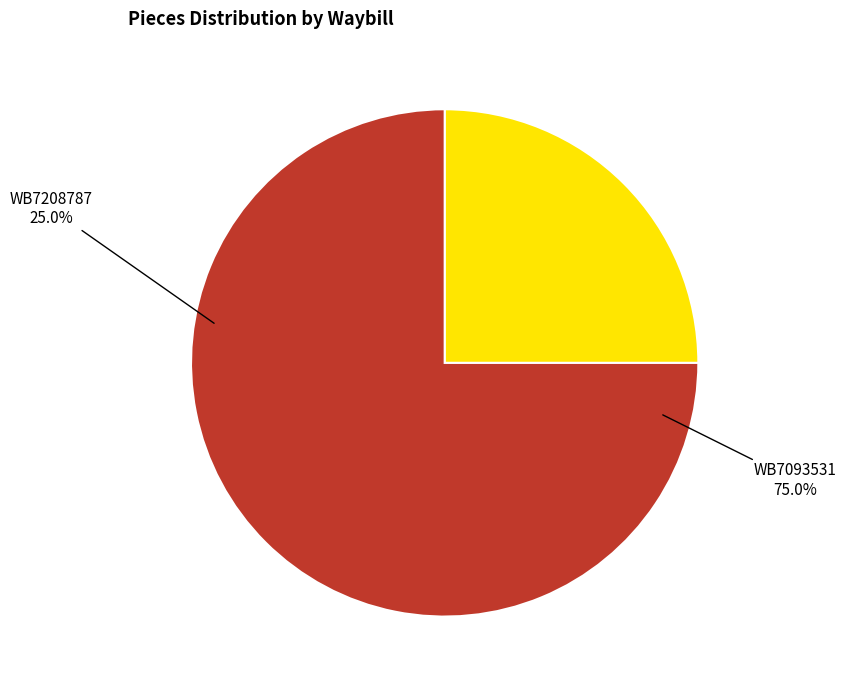

Which slice is the largest?

WB7093531